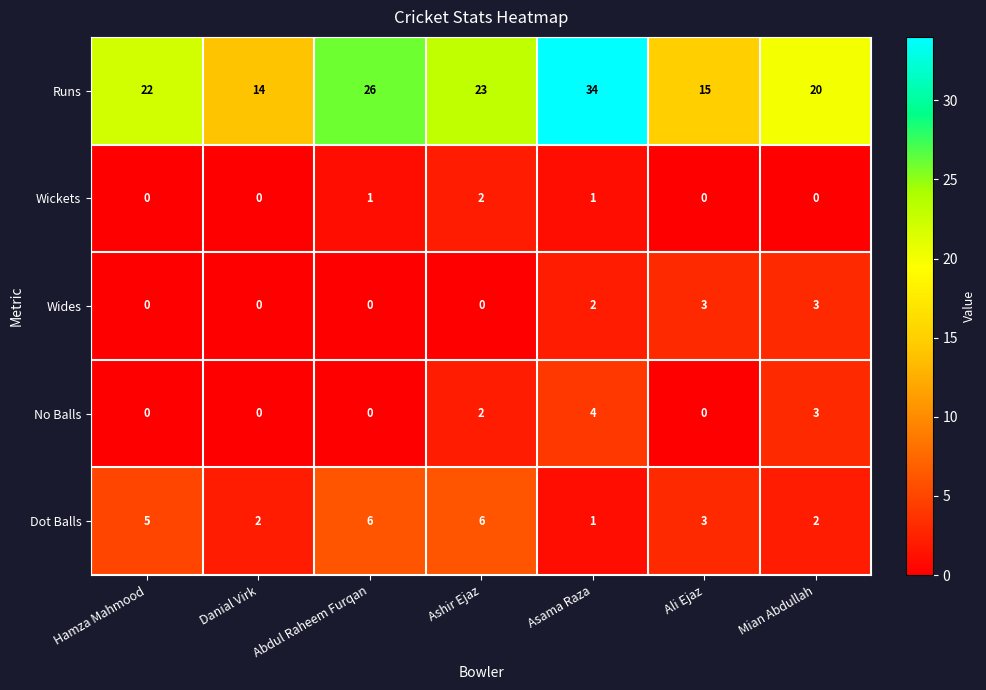

Which series has the widest spread of values?

Runs